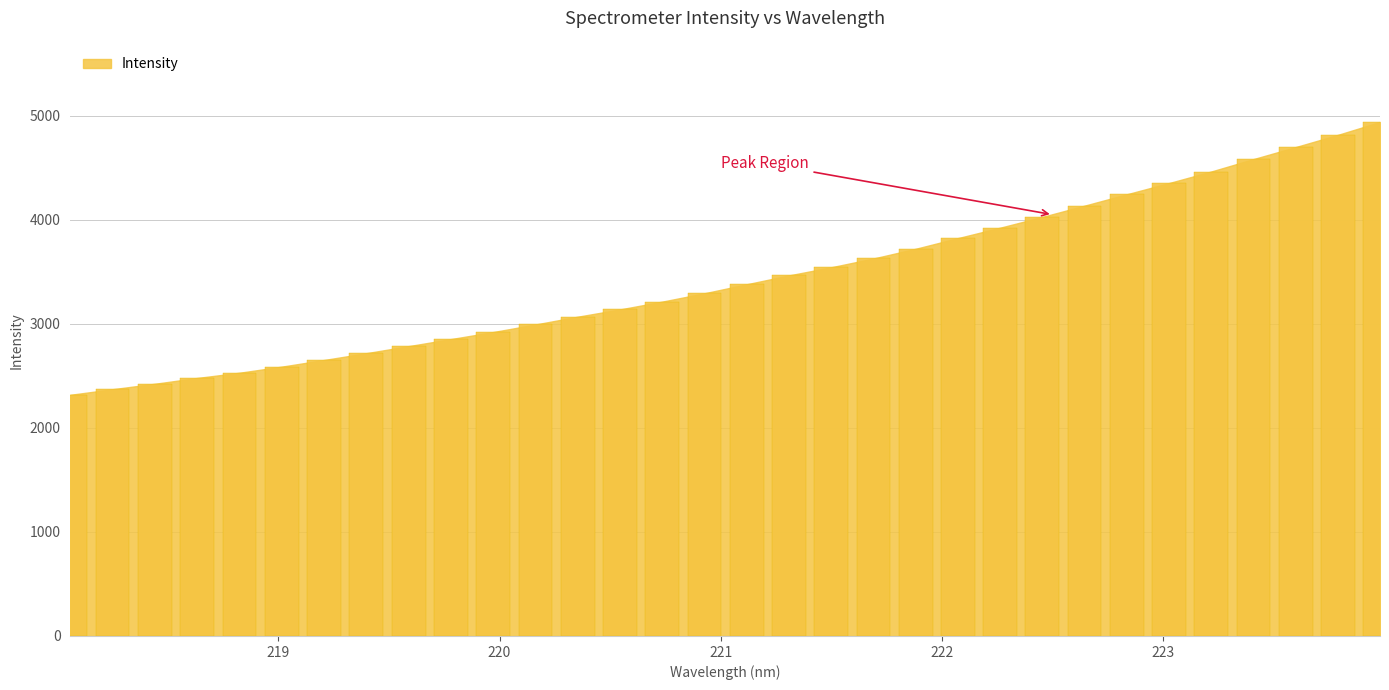

What is the value of the 27th bar from the left?

4353.7